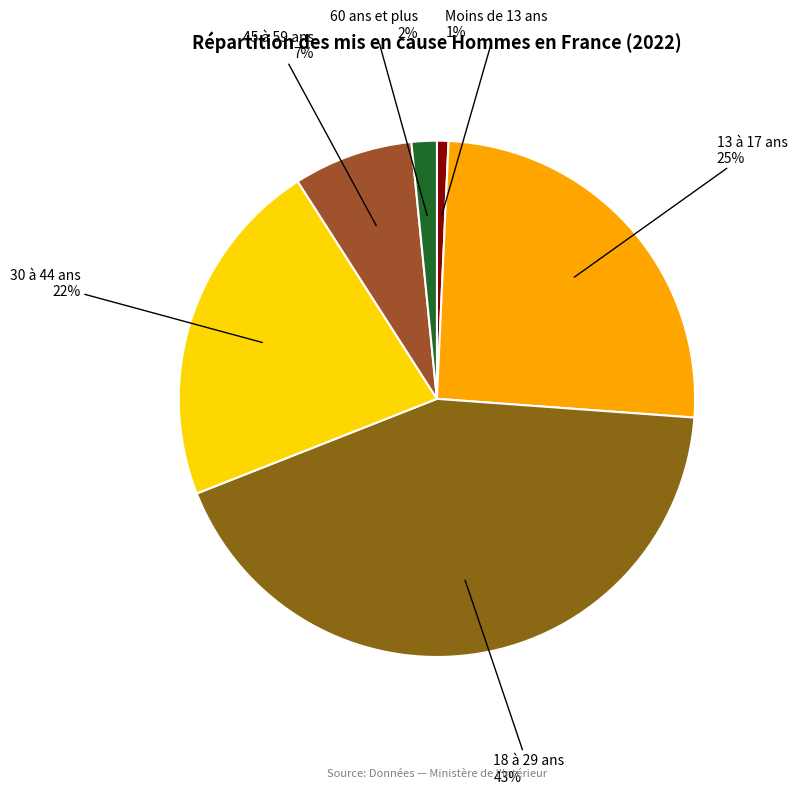

Is there a majority slice in this chart?

No